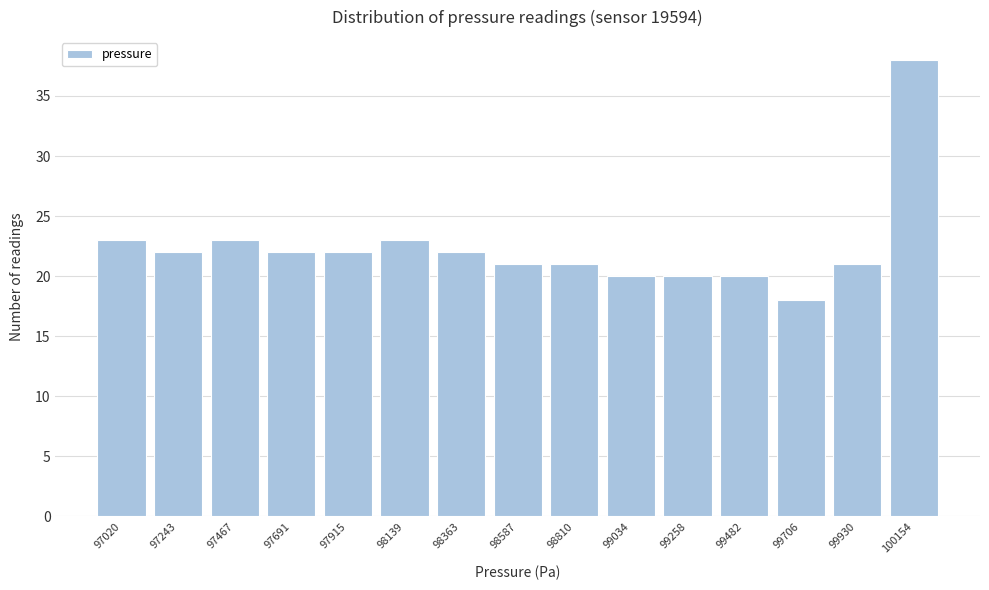

Reading right to left, what are all the values shown in this chart?

100154=38	99930=21	99706=18	99482=20	99258=20	99034=20	98810=21	98587=21	98363=22	98139=23	97915=22	97691=22	97467=23	97243=22	97020=23